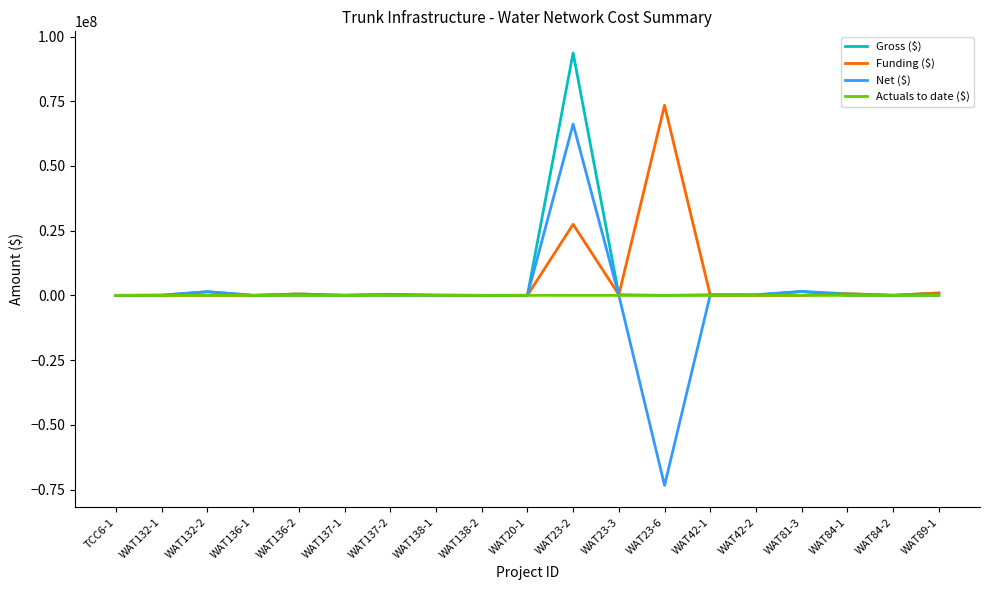

At how many categories does at least one series exceed 92909599?

1